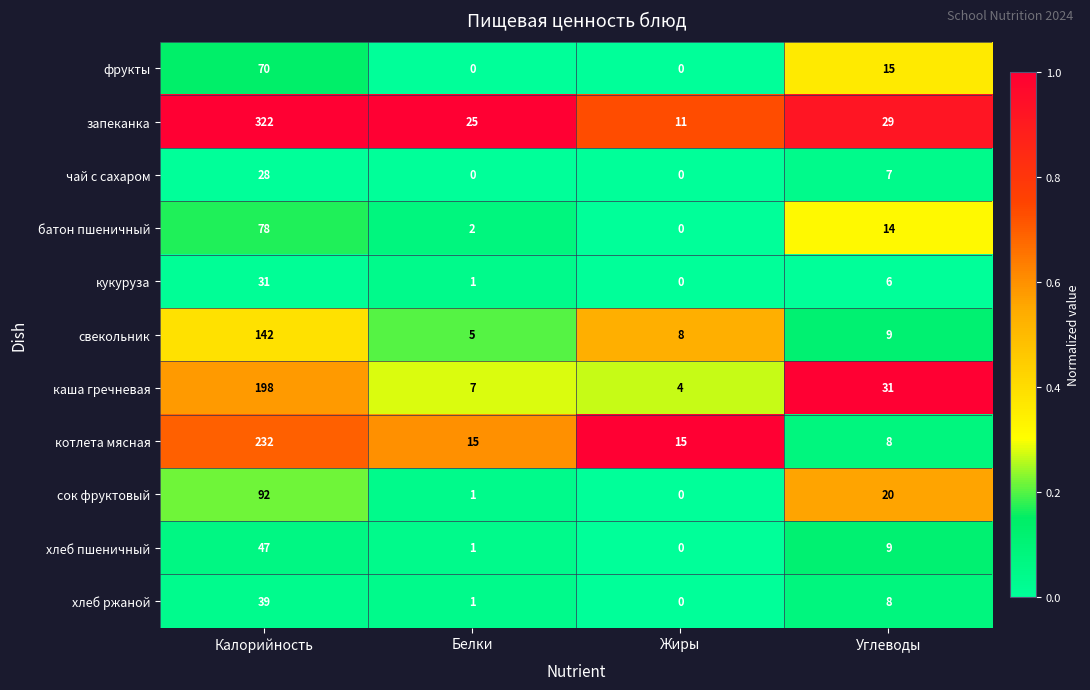

What is the total value across all series at Жиры?

38